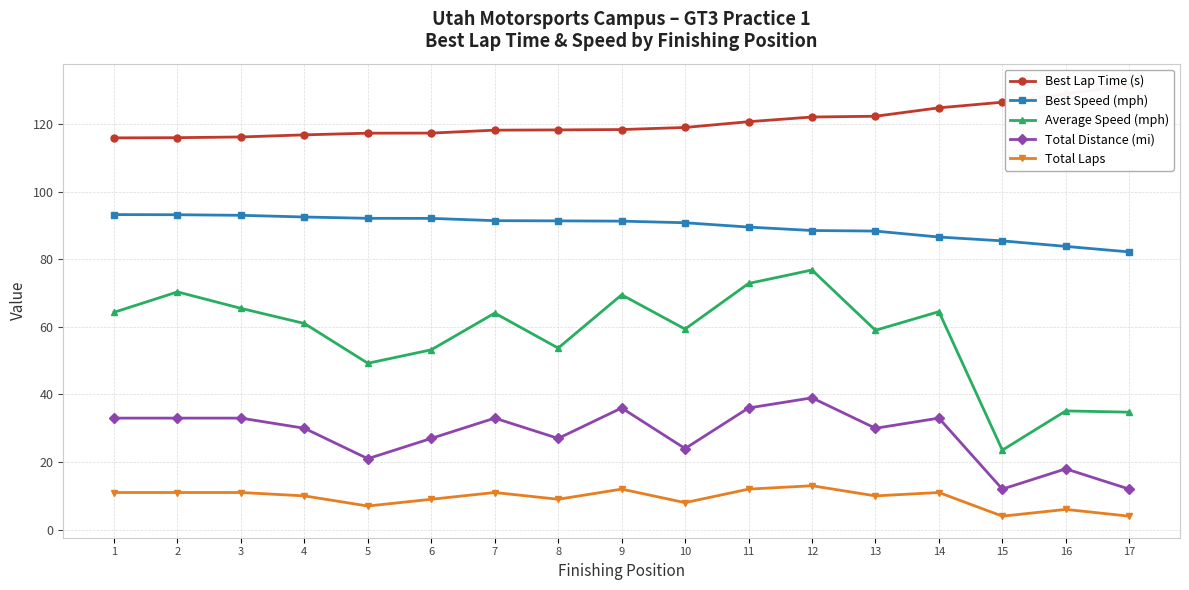

The Best Lap Time (s) series shows 116.2 at 3. True or false?

True